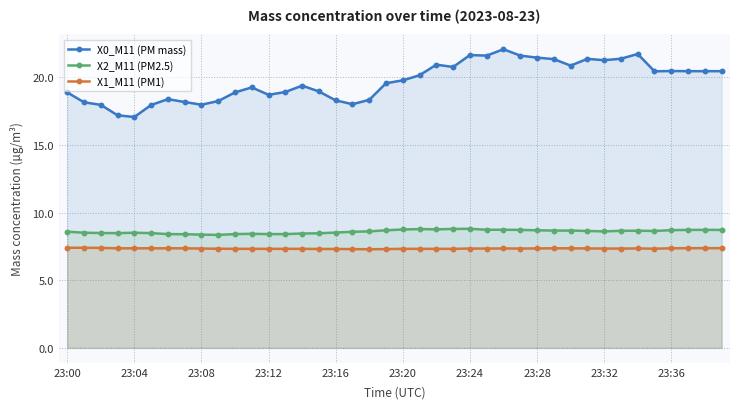

What is the sum of all X1_M11 (PM1) values?

293.7